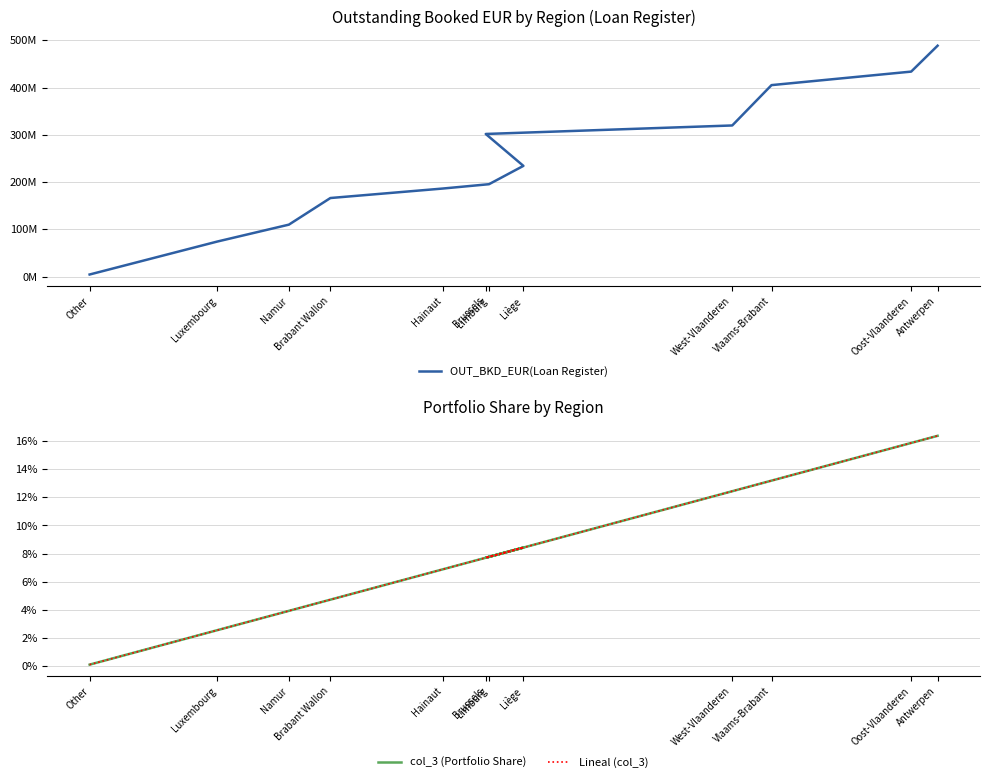

Count the number of categories in the chart.

12